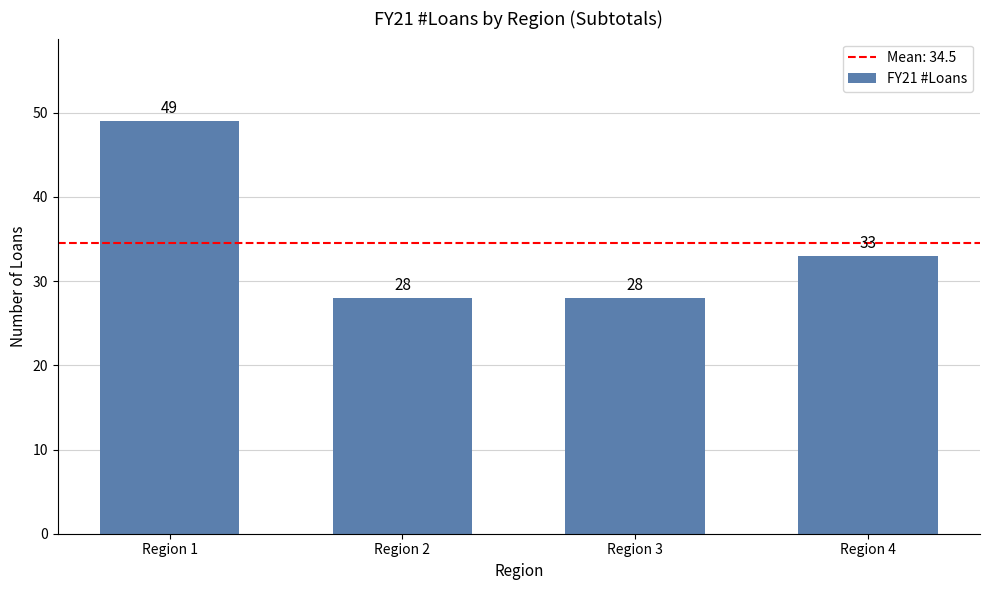

Reading right to left, what are all the values shown in this chart?

33	28	28	49